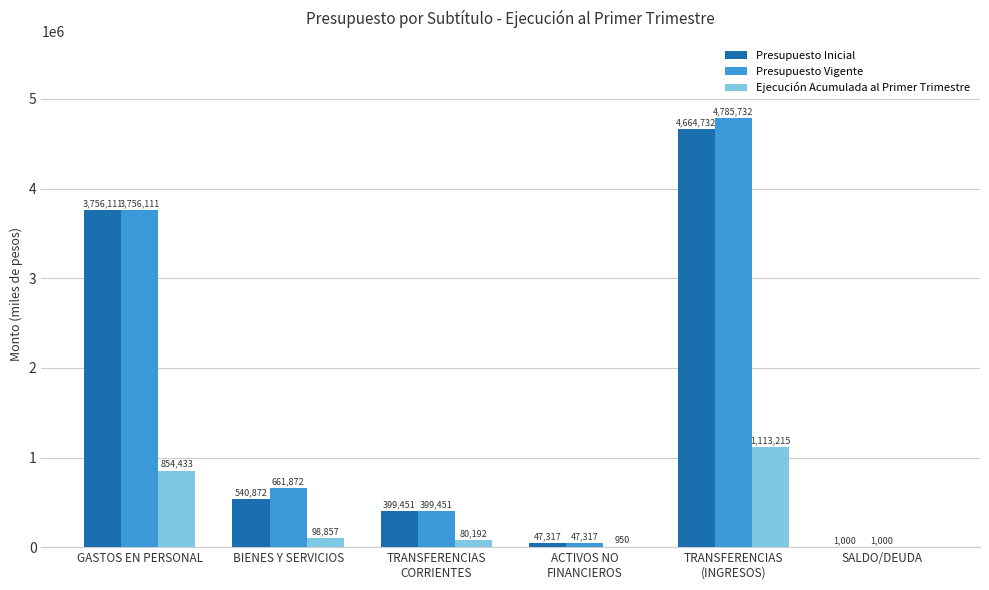

At which label is Presupuesto Vigente closest to 2393366?

GASTOS EN PERSONAL